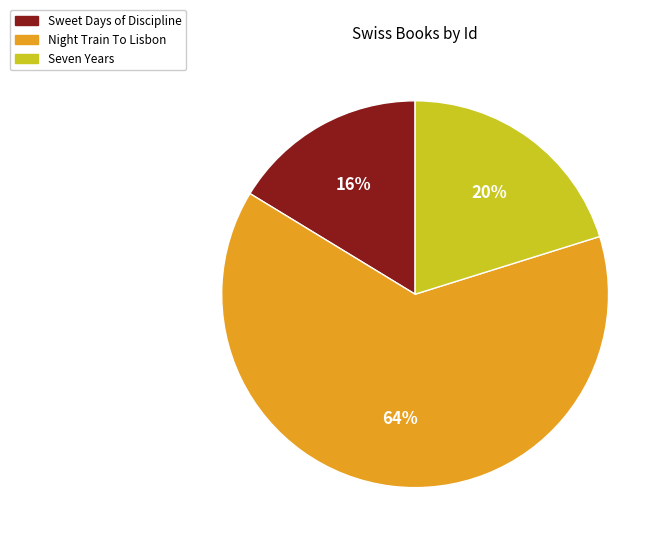

What is the largest slice in the pie chart?

Night Train To Lisbon